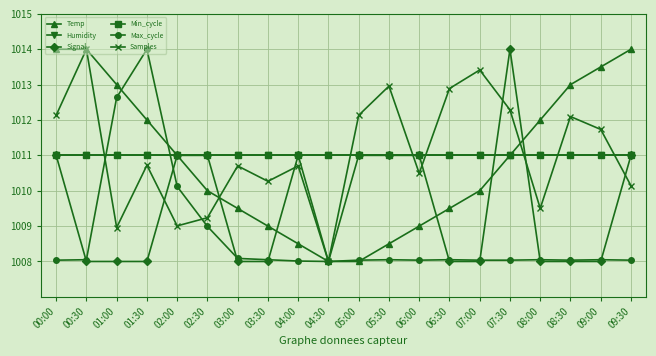

At which label is Samples closest to 1011?

01:30